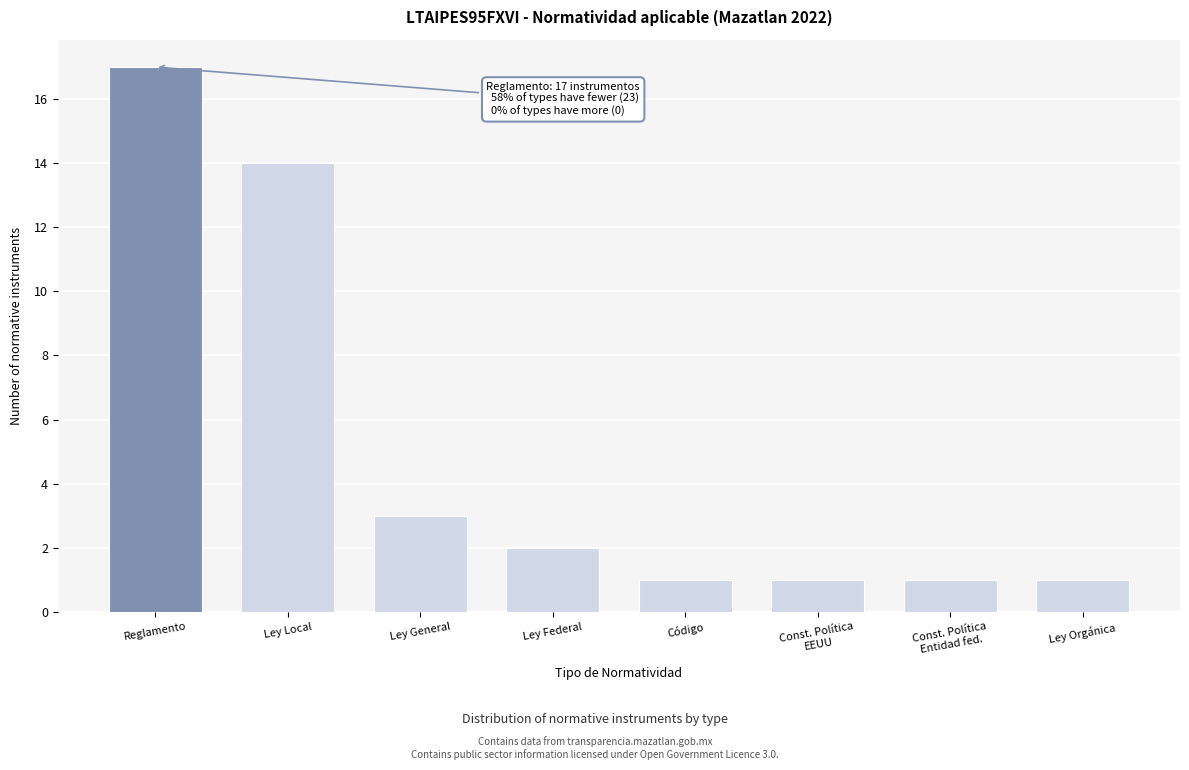

Reading left to right, list all the values displayed in this chart.

17	14	3	2	1	1	1	1